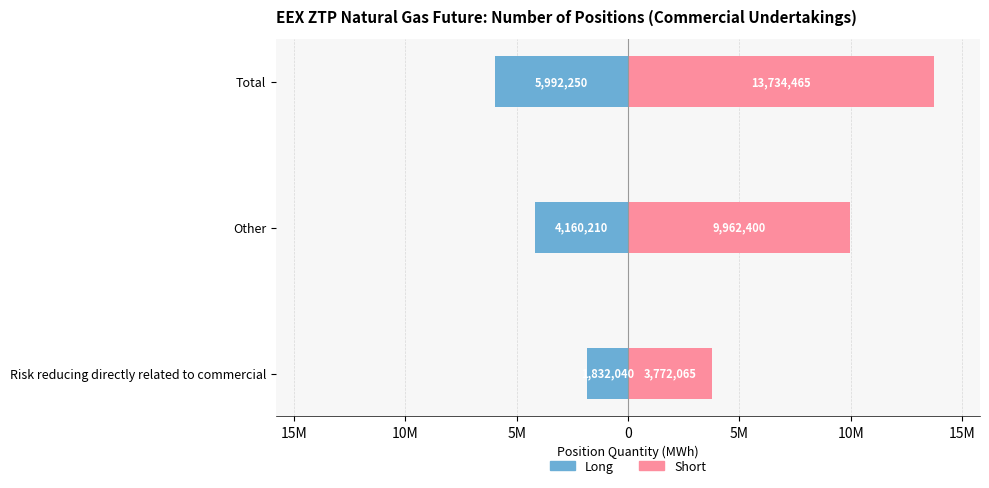

How many bars are there in each group?

2